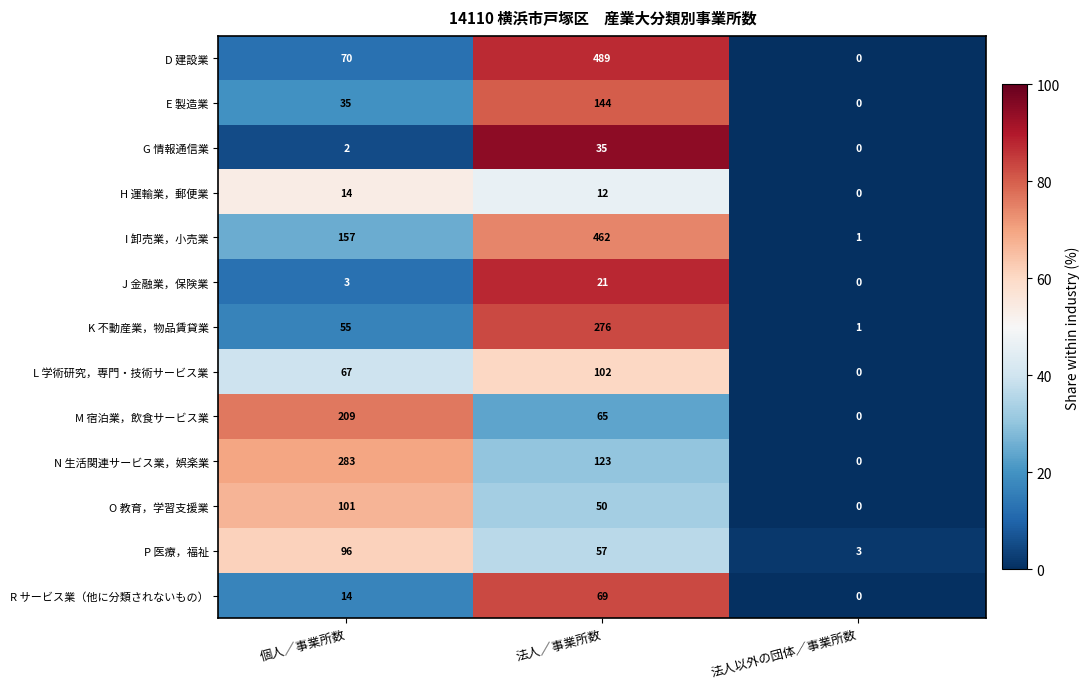

What is the average value of the I 卸売業，小売業 series?

207